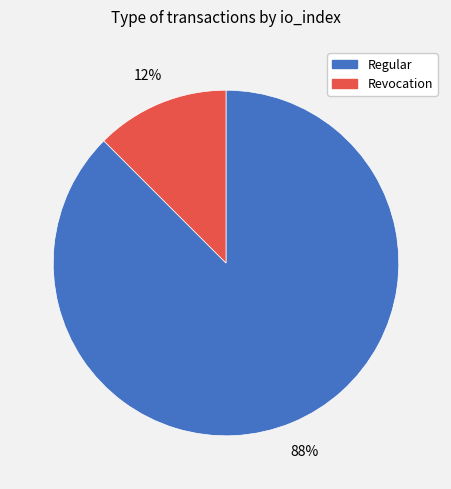

True or false: Regular accounts for 80% of the total.

False